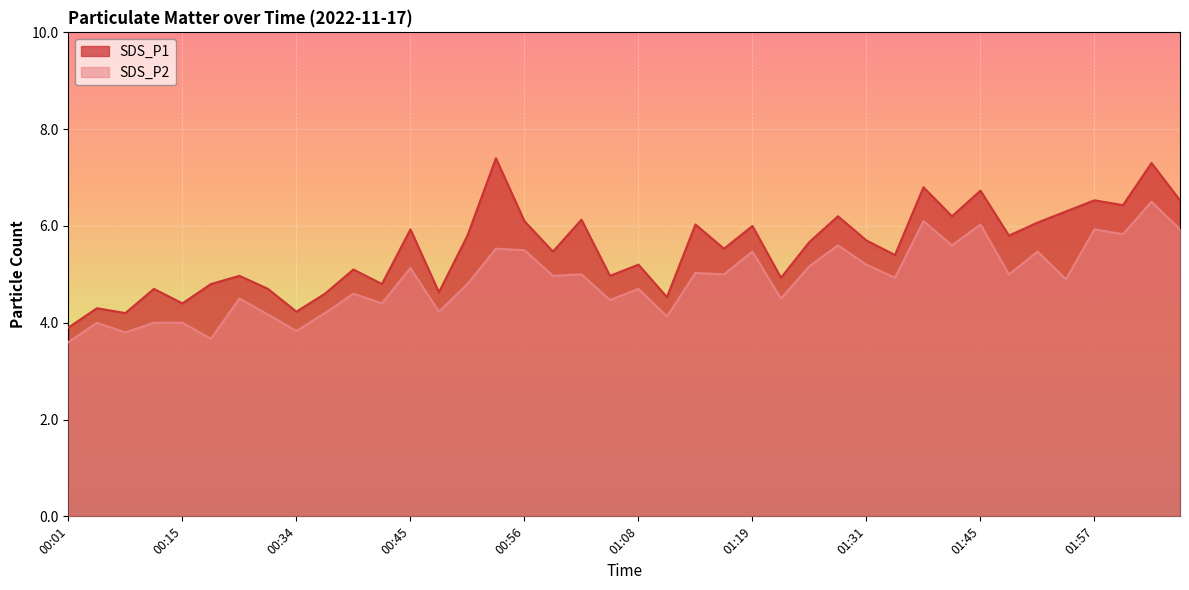

True or false: SDS_P1 and SDS_P2 cross at least once.

False